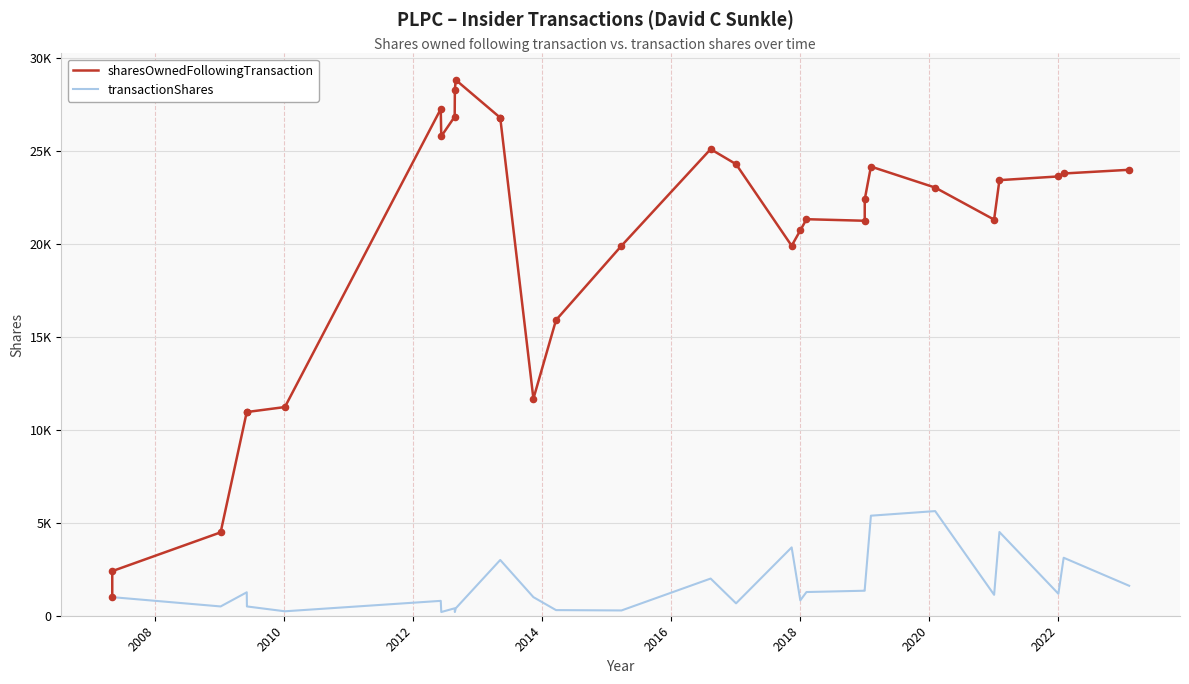

Which series has the widest spread of Y values?

sharesOwnedFollowingTransaction